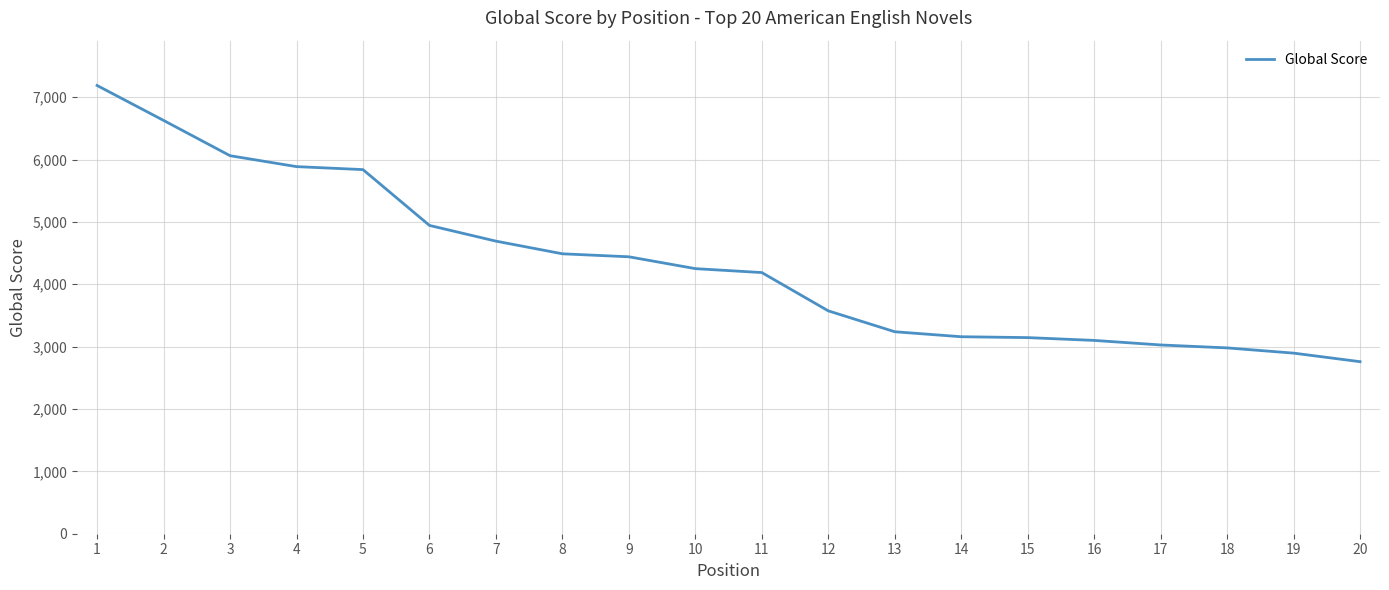

At which category does the chart reach its minimum across all series?

20